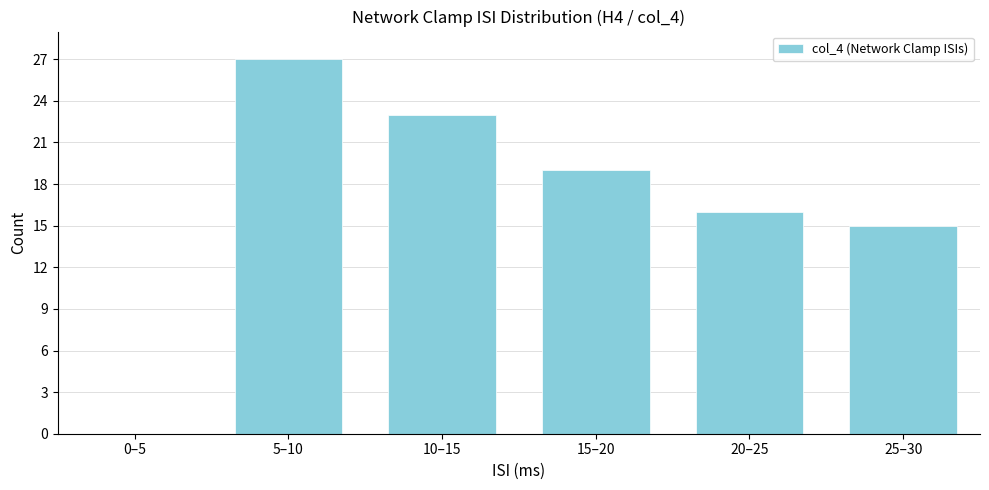

Reading right to left, transcribe all the data shown in this chart.

25–30=15	20–25=16	15–20=19	10–15=23	5–10=27	0–5=0